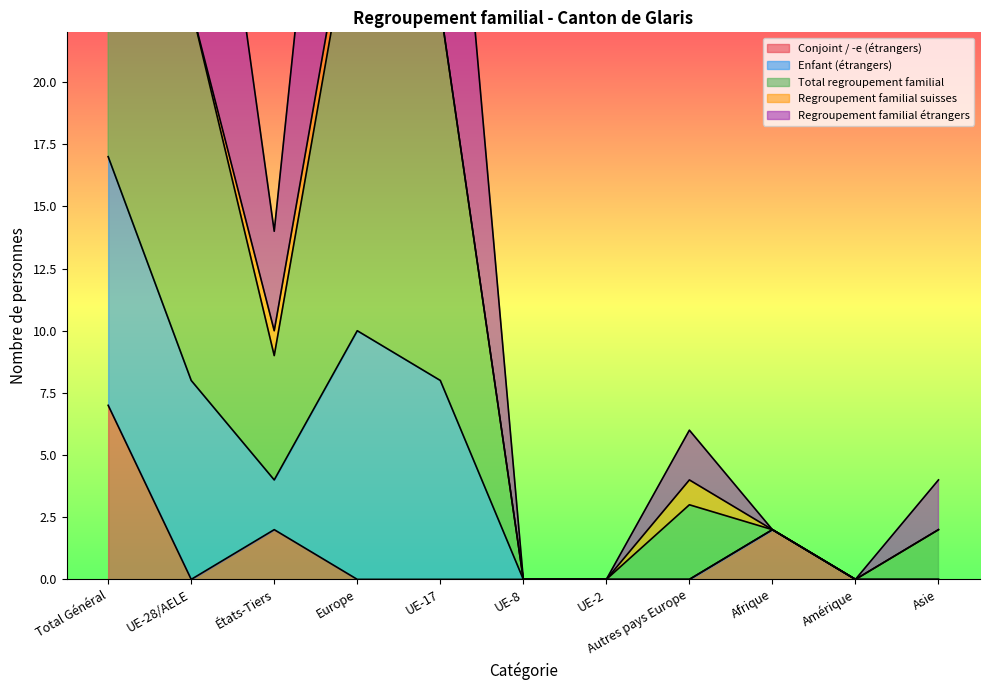

Is it true that Conjoint / -e (étrangers) equals 0 at Asie?

True